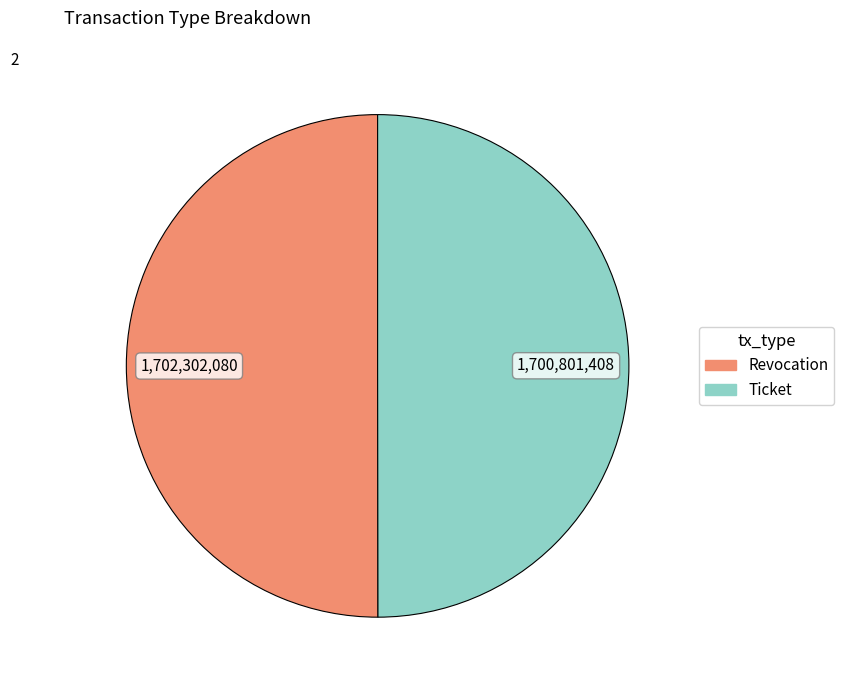

What is the ratio of the value at Revocation to the value at Ticket?

1.0